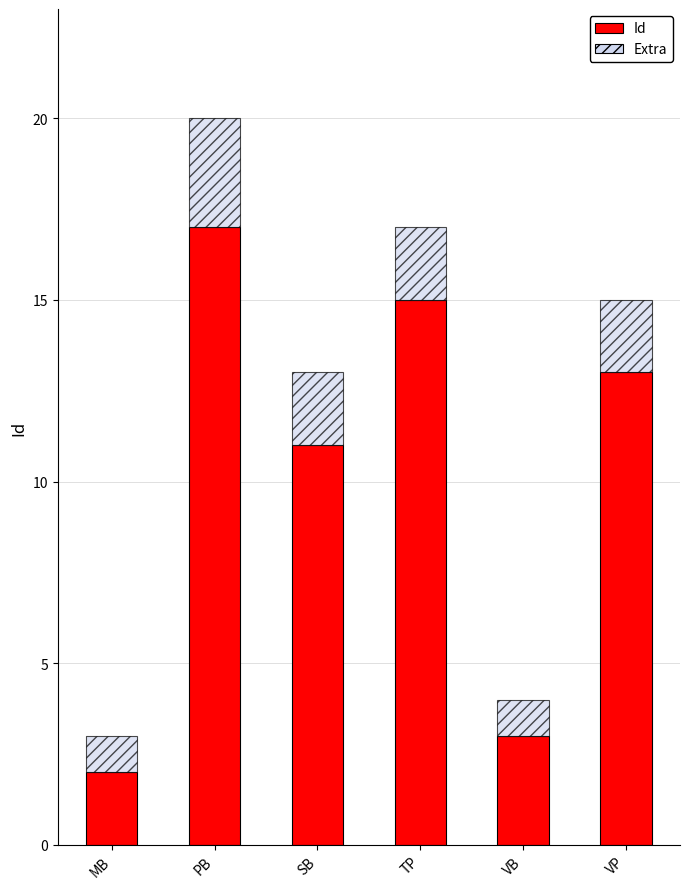

At which category is the sum across all series the highest?

PB